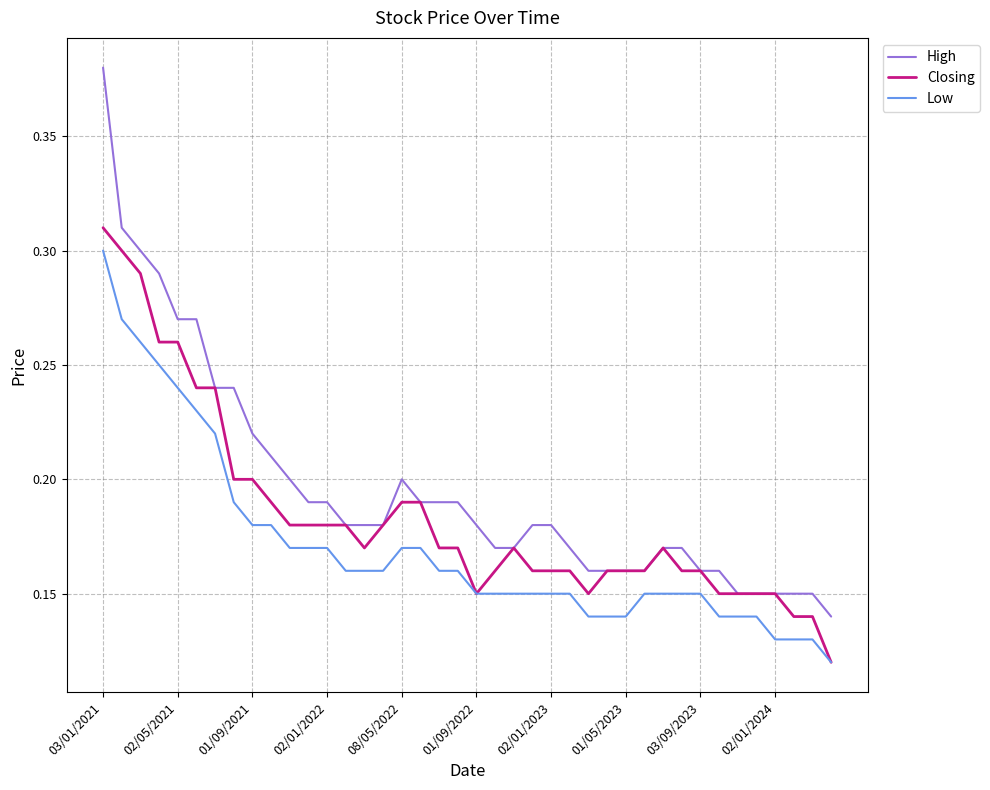

What is the sum of all High values?

7.9